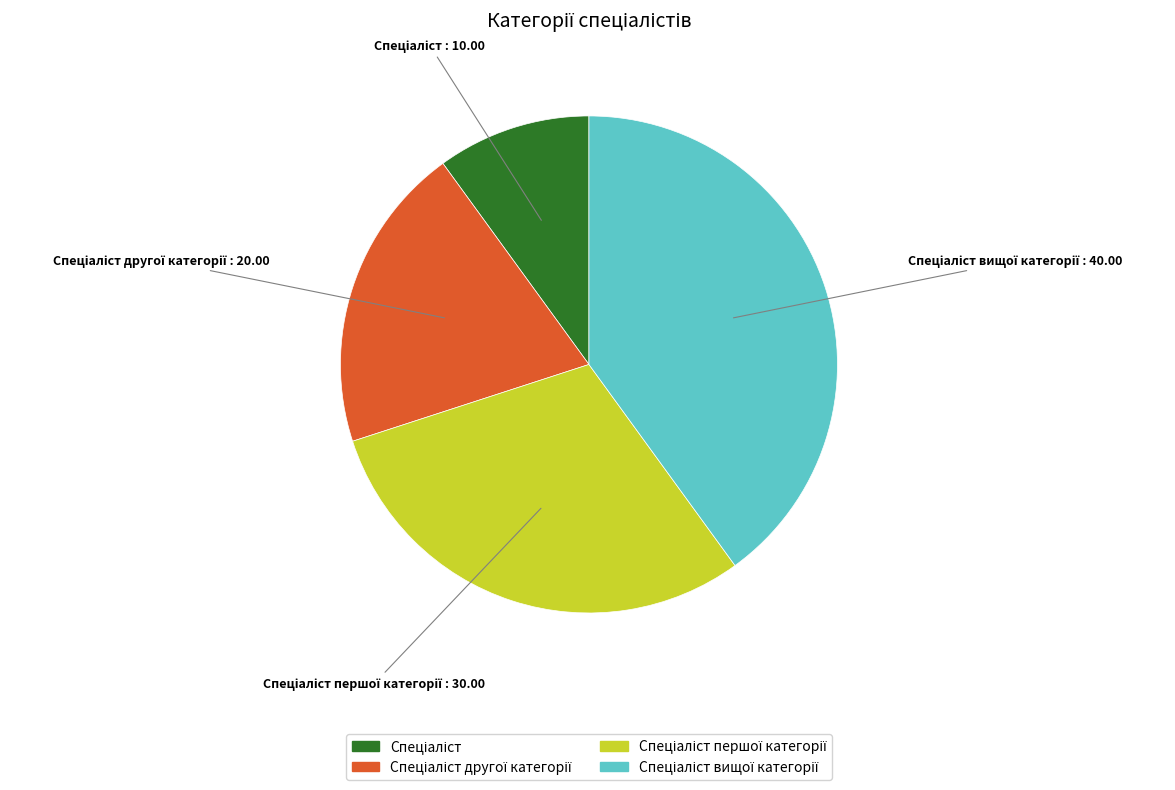

Does any single category account for the majority?

No